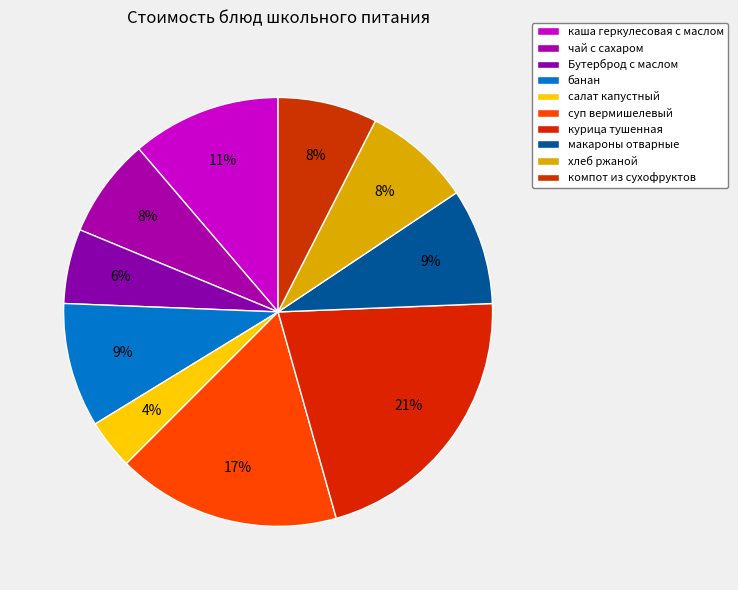

Count the number of slices in the pie.

10